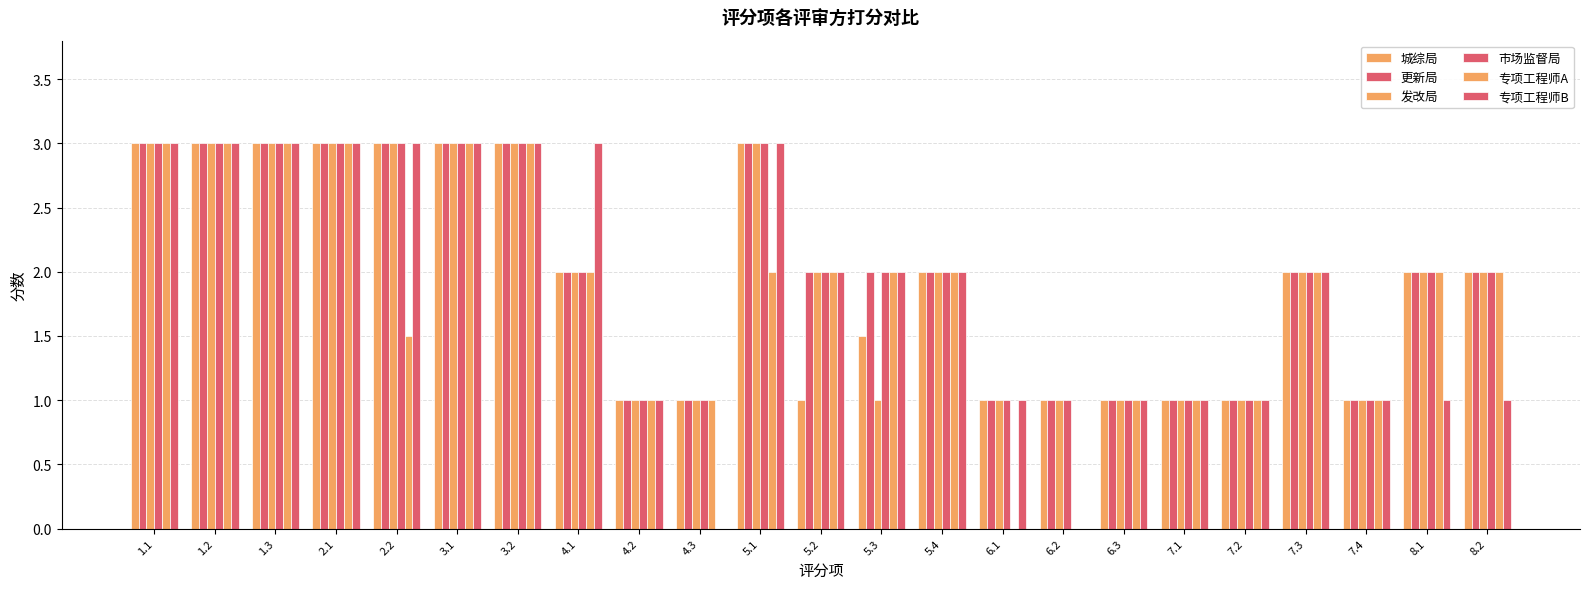

How many groups of bars are there?

23